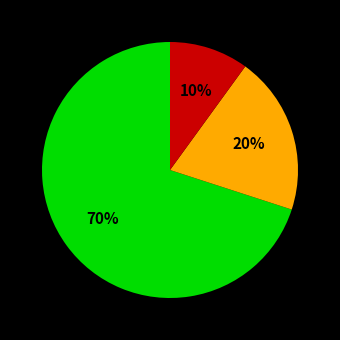

To the nearest percent, what is the average slice percentage?

33%